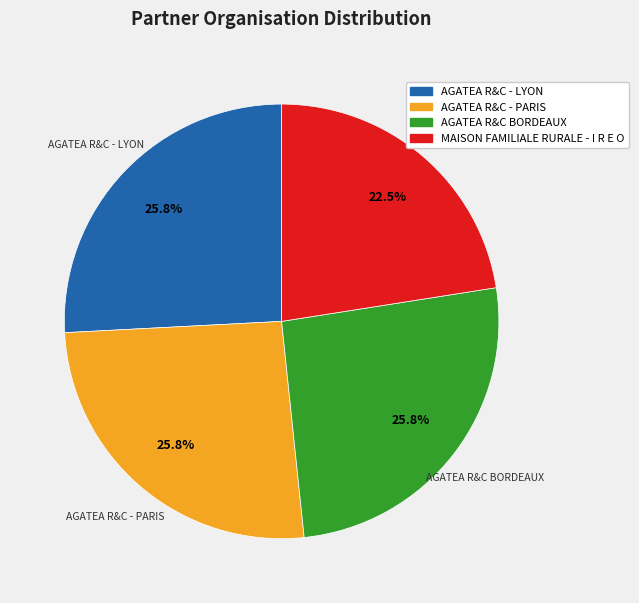

The AGATEA R&C BORDEAUX slice represents 26% of the pie. True or false?

True